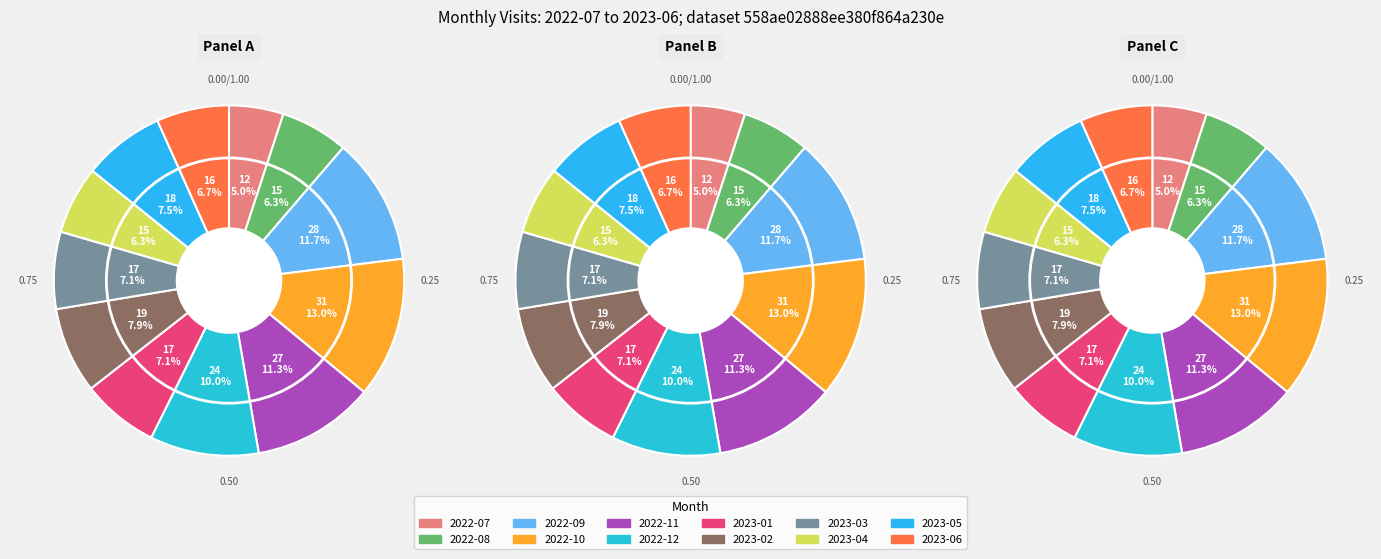

To the nearest percent, what is the difference between the 2022-08 and 2023-02 slice percentages?

2%